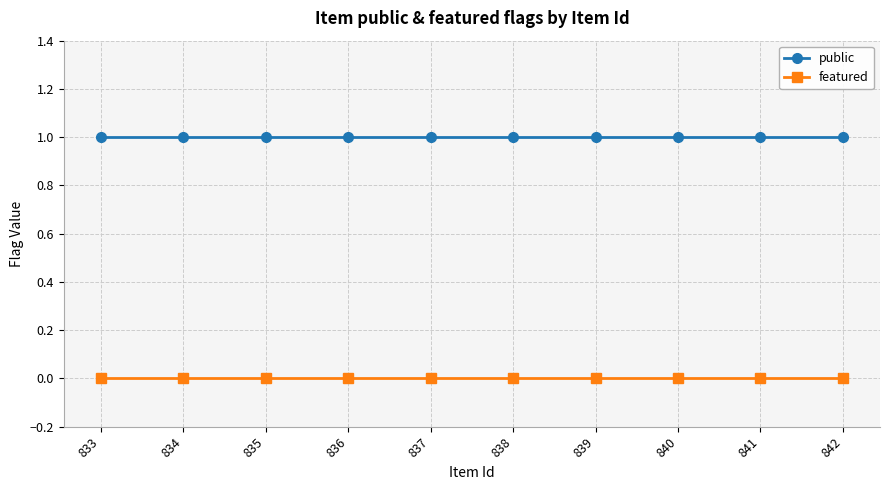

At 840, list the series in order from smallest to largest.

featured, public